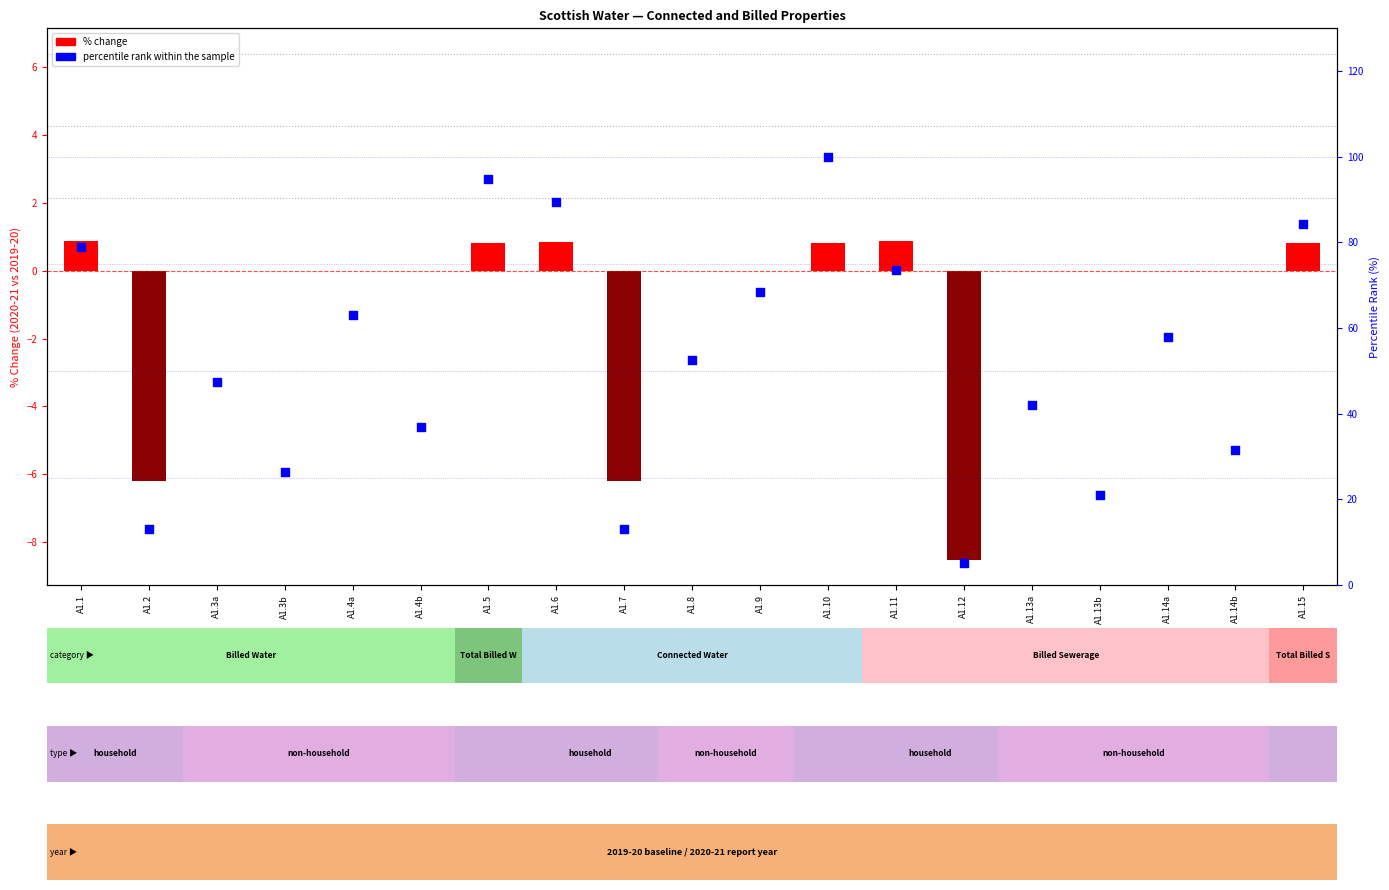

Is the value of % change at A1.13b greater than the value of percentile rank within the sample at A1.8?

No